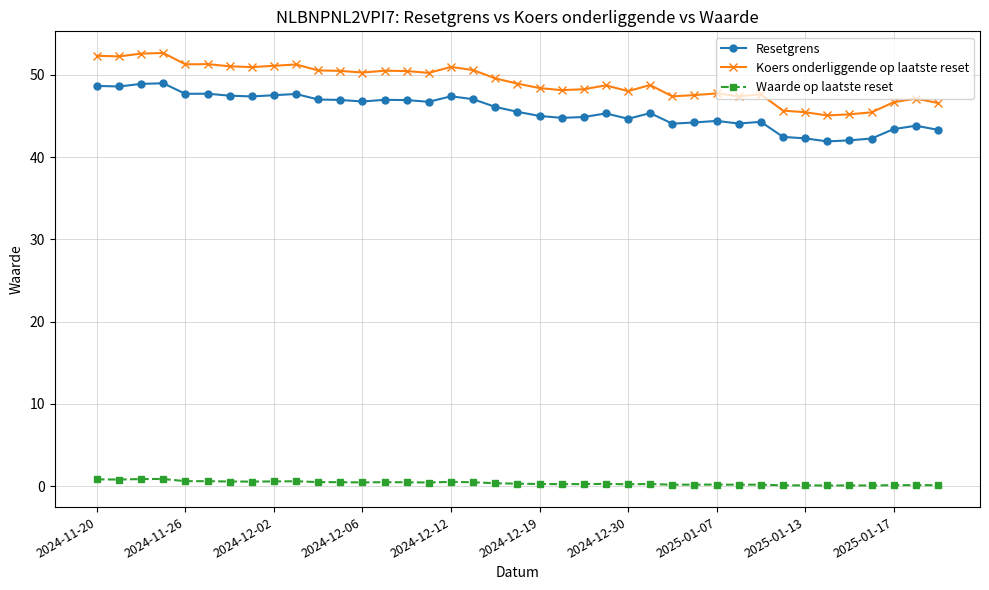

True or false: Resetgrens has more than 0 points higher than both neighbors.

True